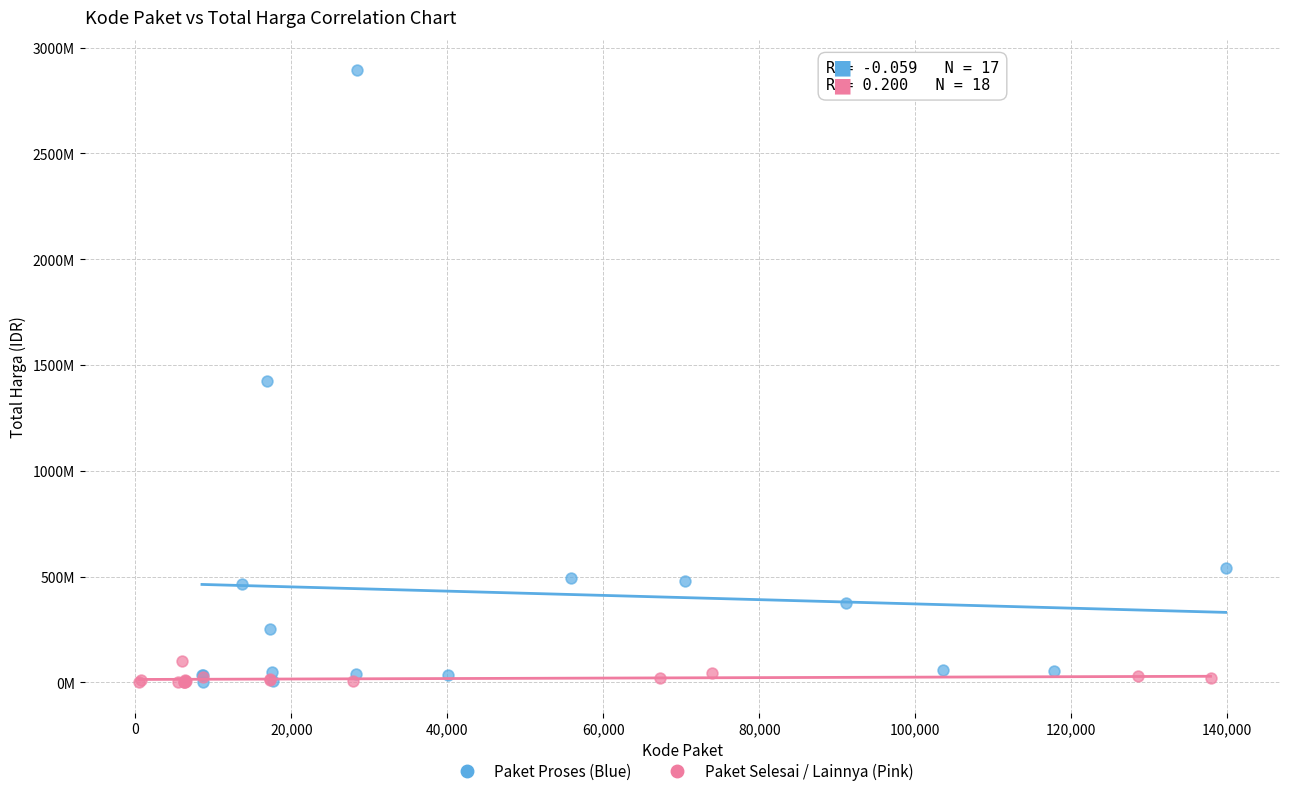

What are all the series names shown in the legend?

Paket Proses (Blue), Paket Selesai / Lainnya (Pink)